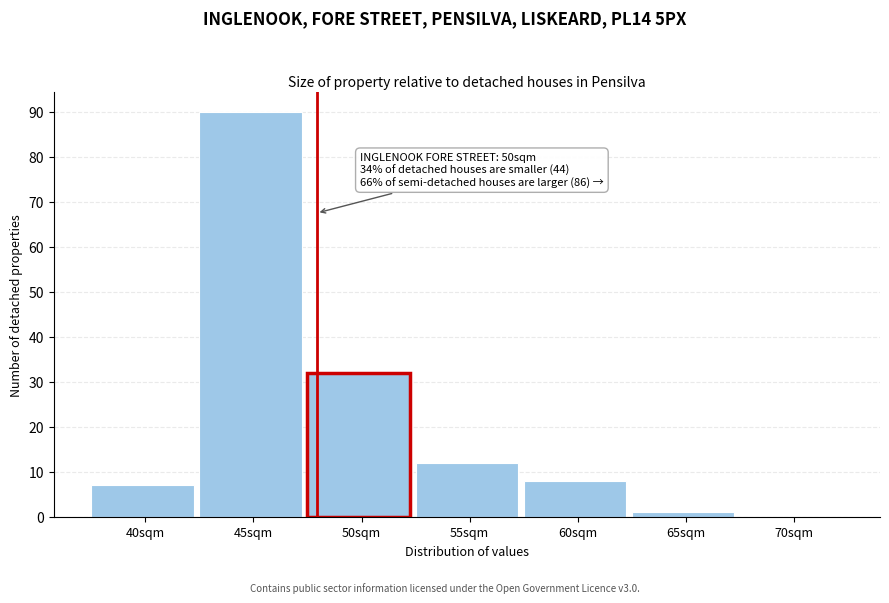

Reading left to right, list all the values displayed in this chart.

40sqm=7	45sqm=90	50sqm=32	55sqm=12	60sqm=8	65sqm=1	70sqm=0